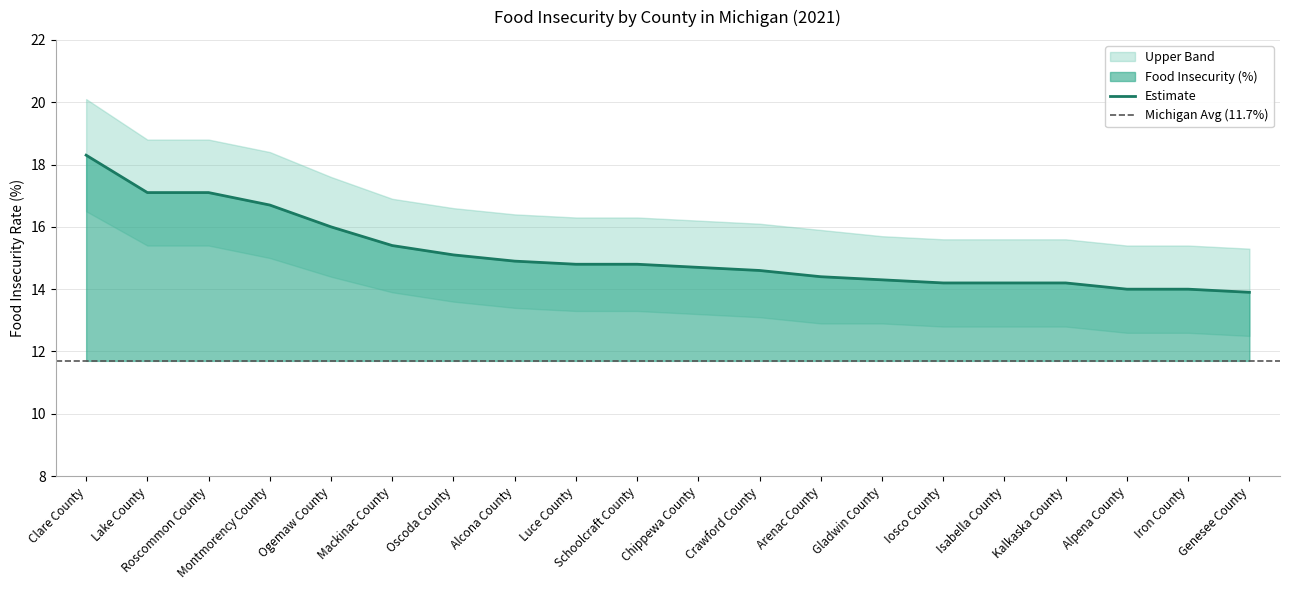

What is the maximum value shown in the chart?

20.1